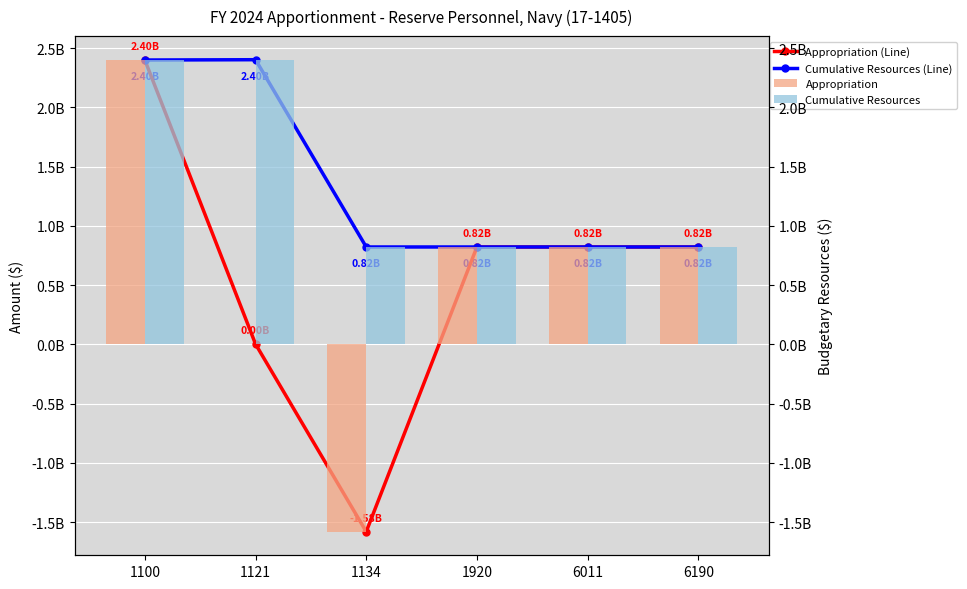

Which label corresponds to the largest value in the chart?

1121